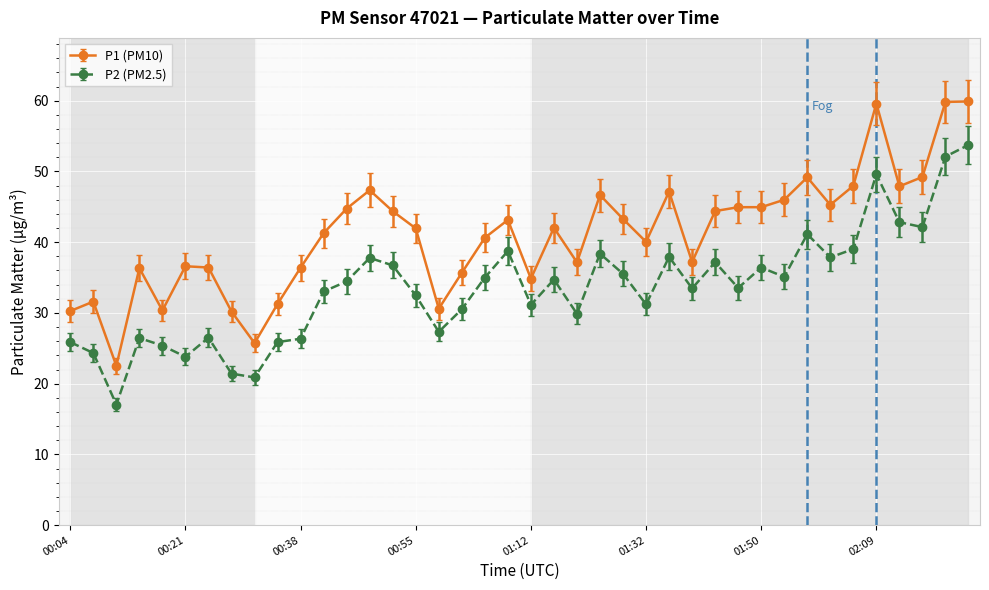

Rank the series by their average value, from highest to lowest.

P1 (PM10), P2 (PM2.5)